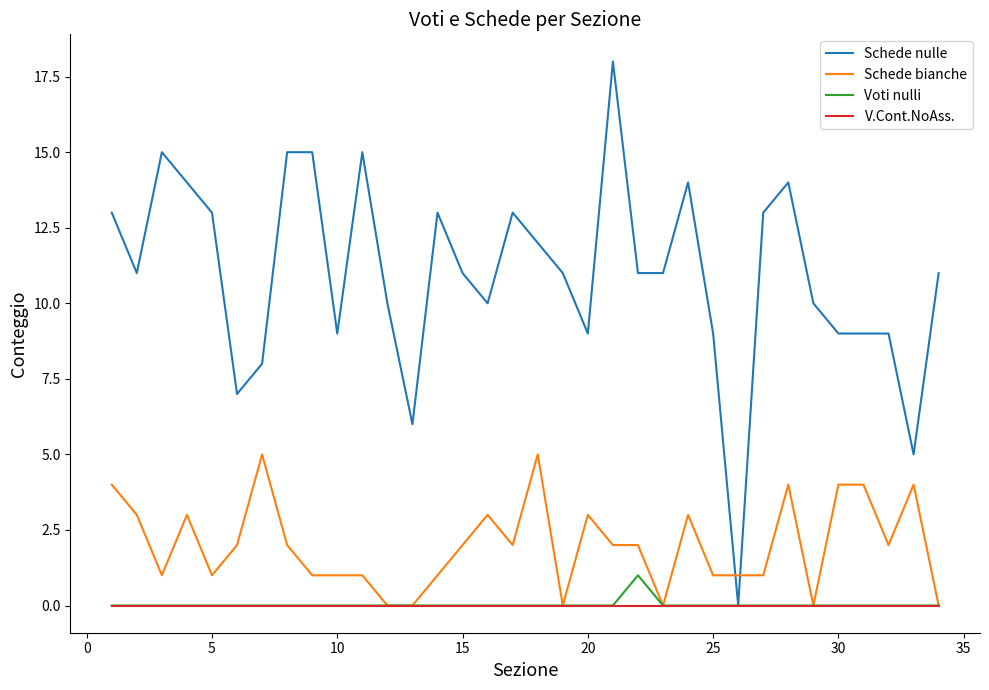

At how many categories does at least one series exceed 16?

1